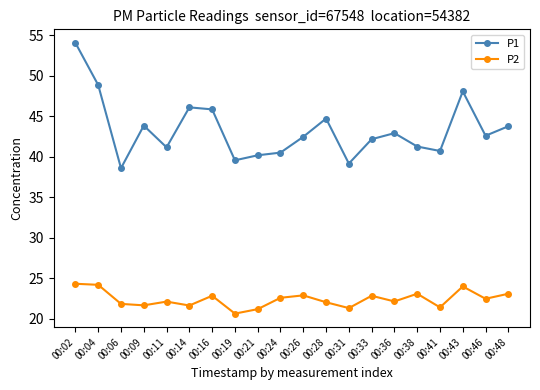

At which label does P2 reach its minimum?

00:19